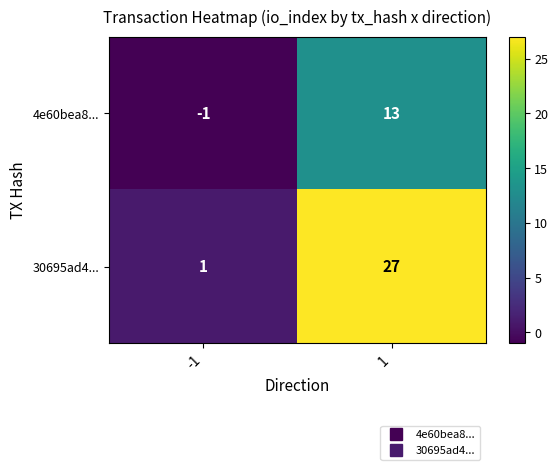

Count the number of data series in this chart.

2